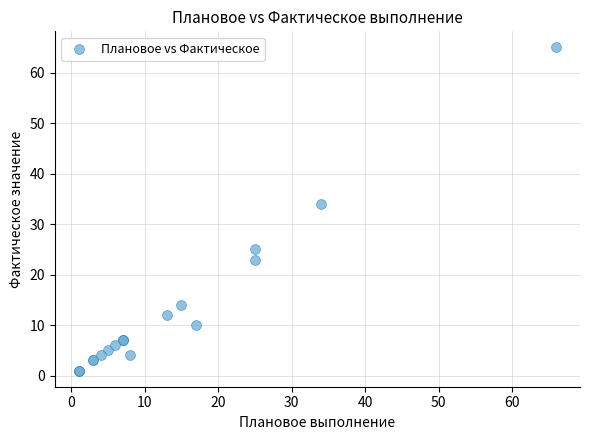

What Y value in the scatter plot is closest to 33?

34